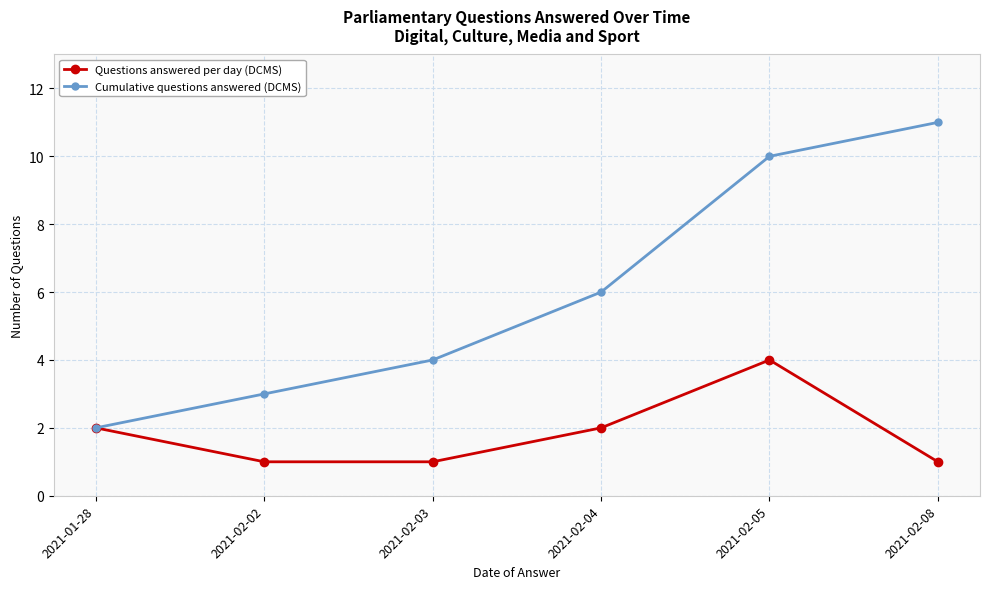

Is it true that Questions answered per day (DCMS) equals 1 at 2021-02-05?

False